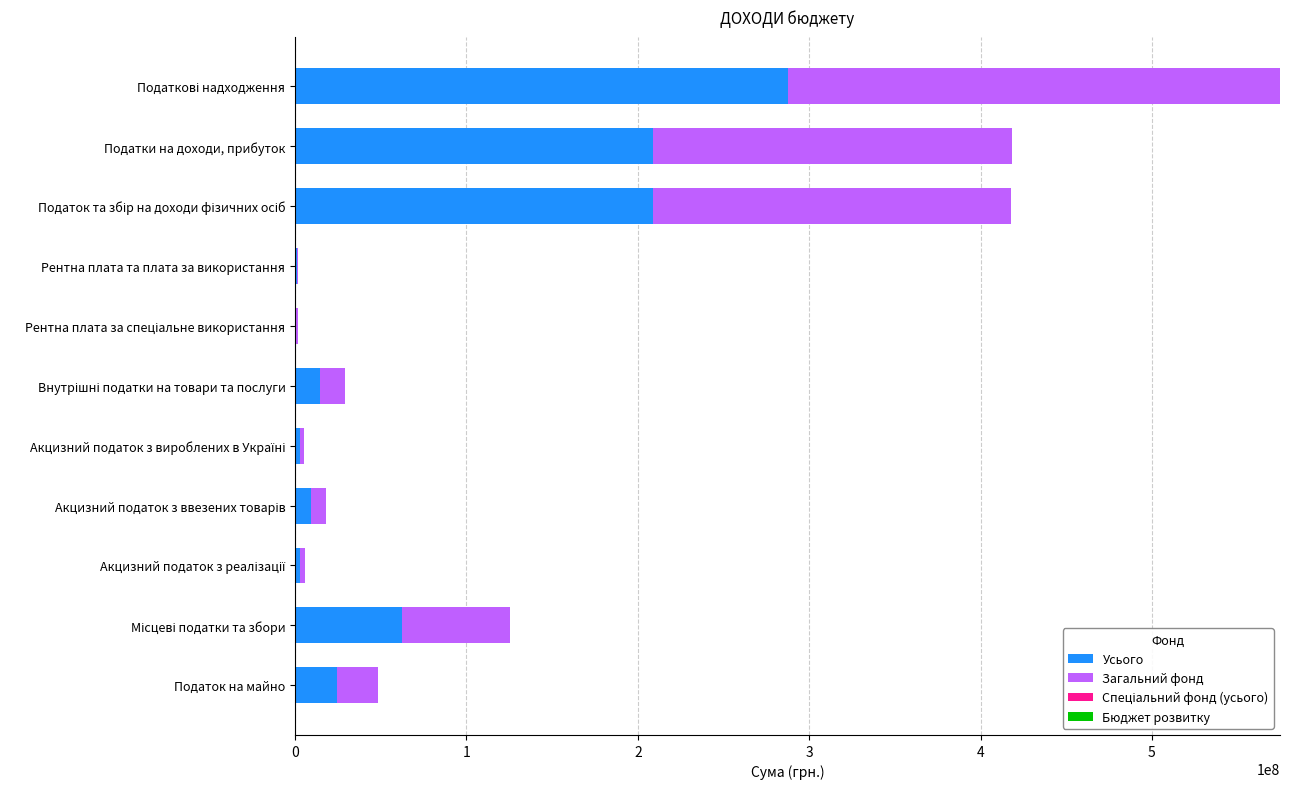

What is the total value across all series at Податок на майно?

48554000